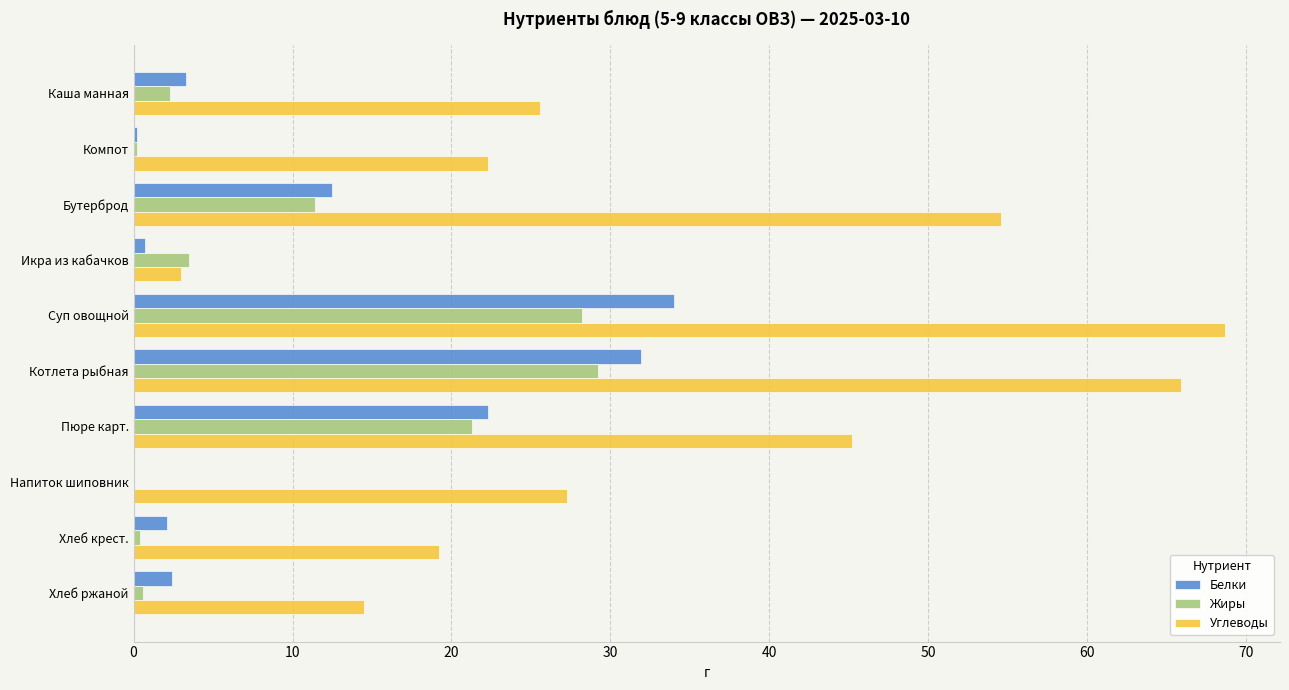

What is the average value of the Углеводы series?

34.6